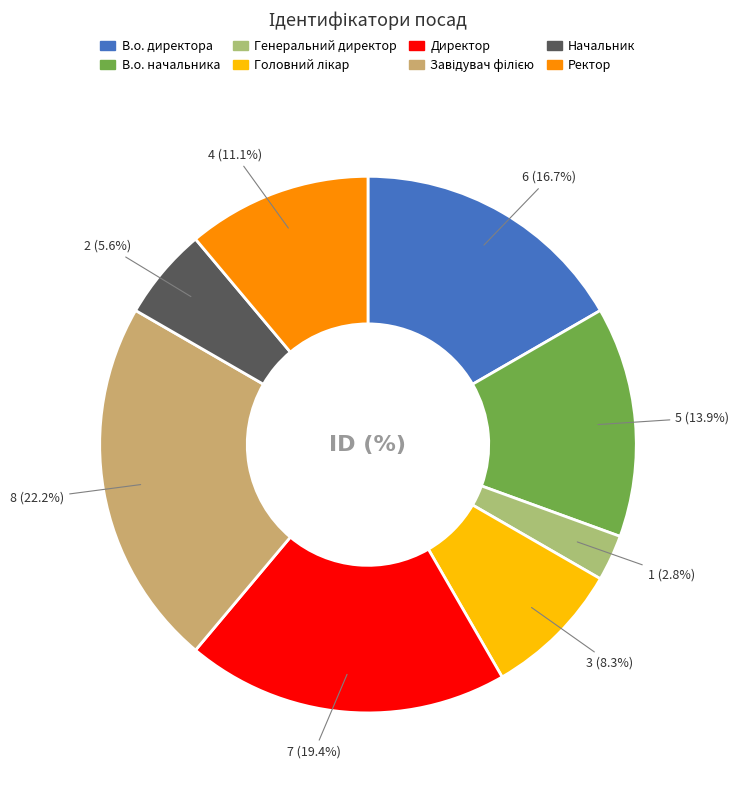

How many slices are in this pie chart?

8